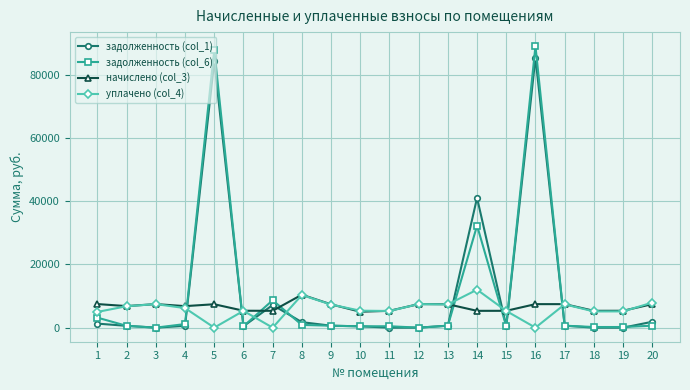

True or false: задолженность (col_6) has more than 2 points higher than both neighbors.

True